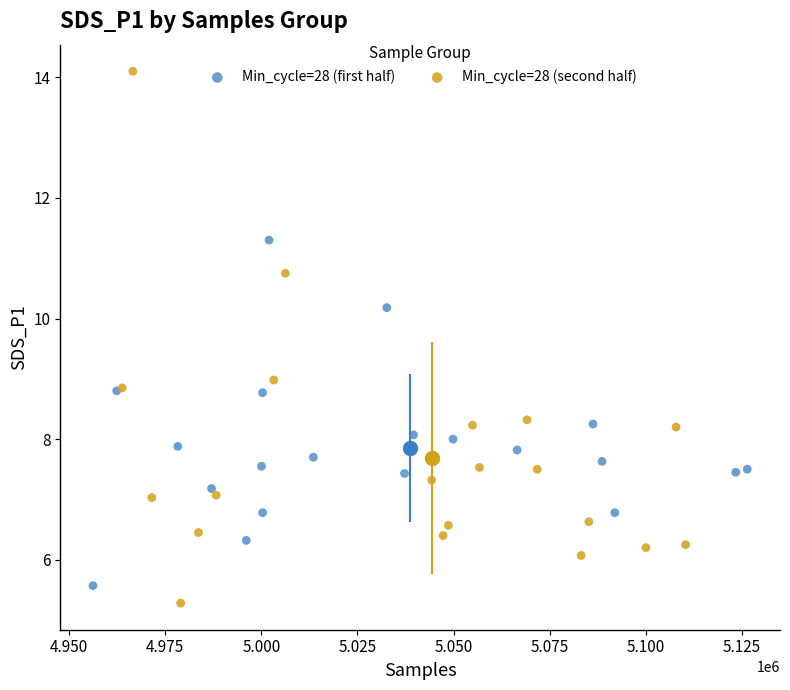

What are all the series names shown in the legend?

Min_cycle=28 (first half), Min_cycle=28 (second half)